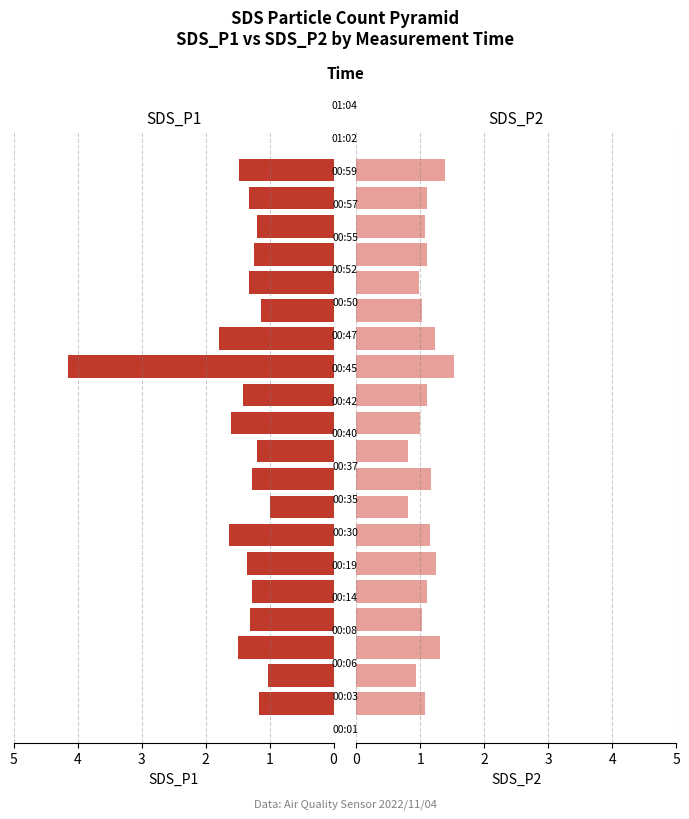

Does the chart contain stacked bars?

No